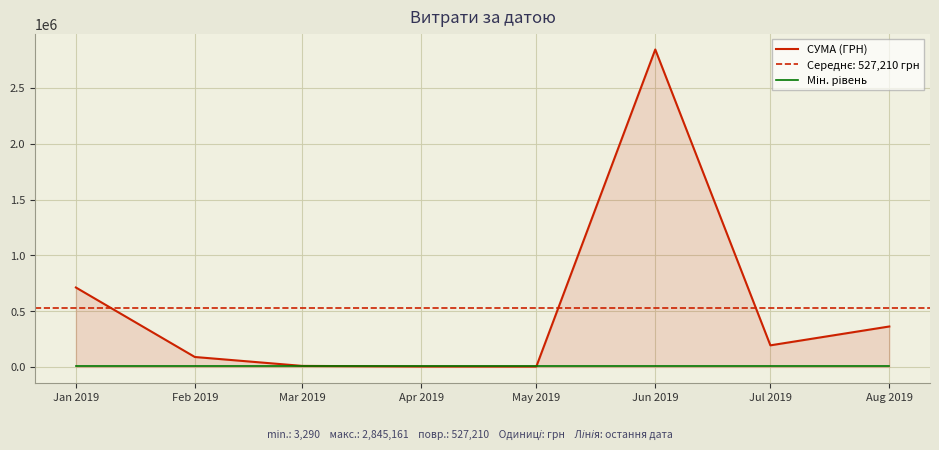

At Jul 2019, list the series in order from largest to smallest.

СУМА (ГРН), Мін. рівень